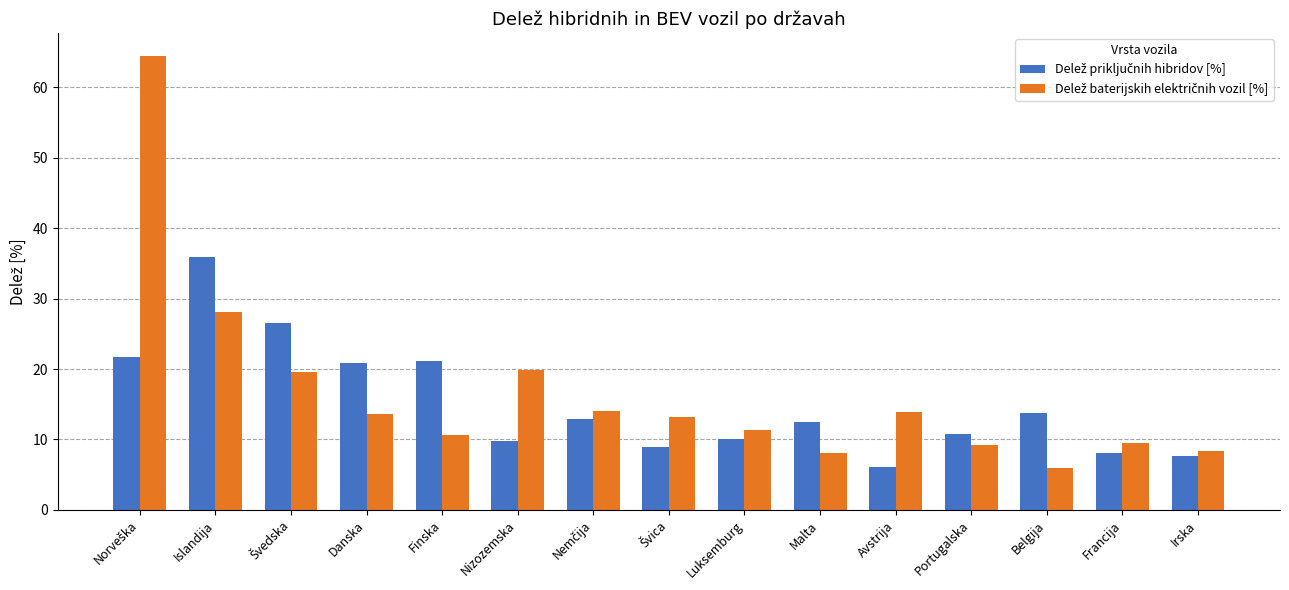

What is the total value across all series at Francija?

17.6